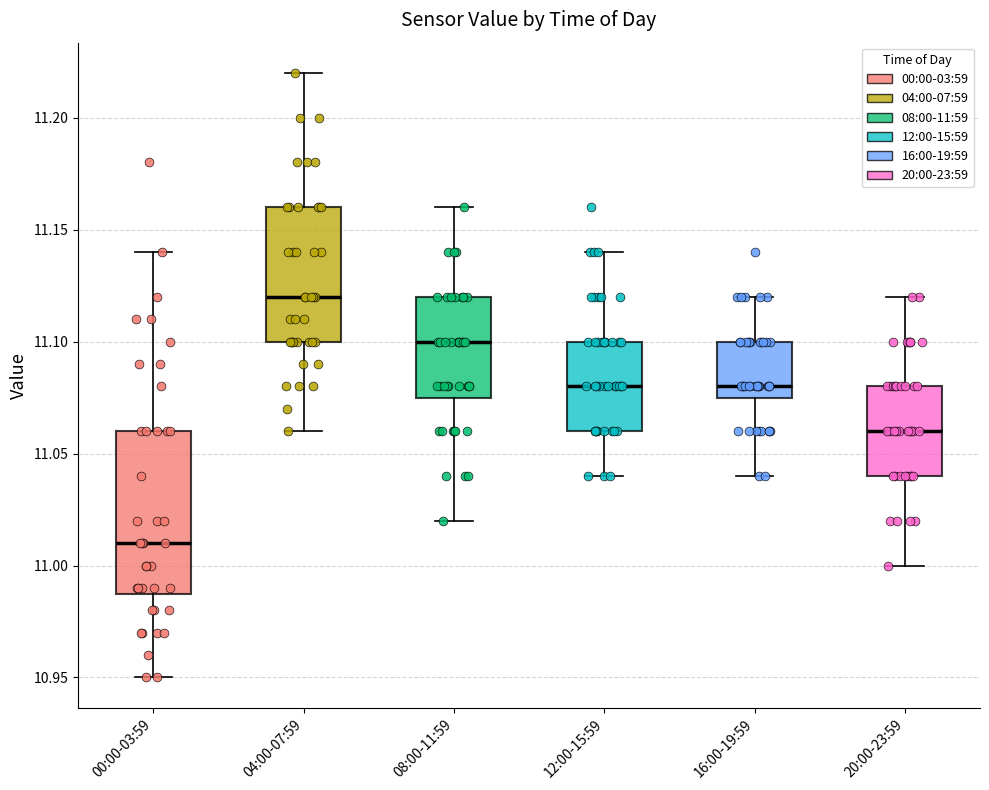

Where is the upper edge of the box for 08:00-11:59 on the y-axis? The values are not printed on the chart, so give them approximately, as read against the axis.

11.120